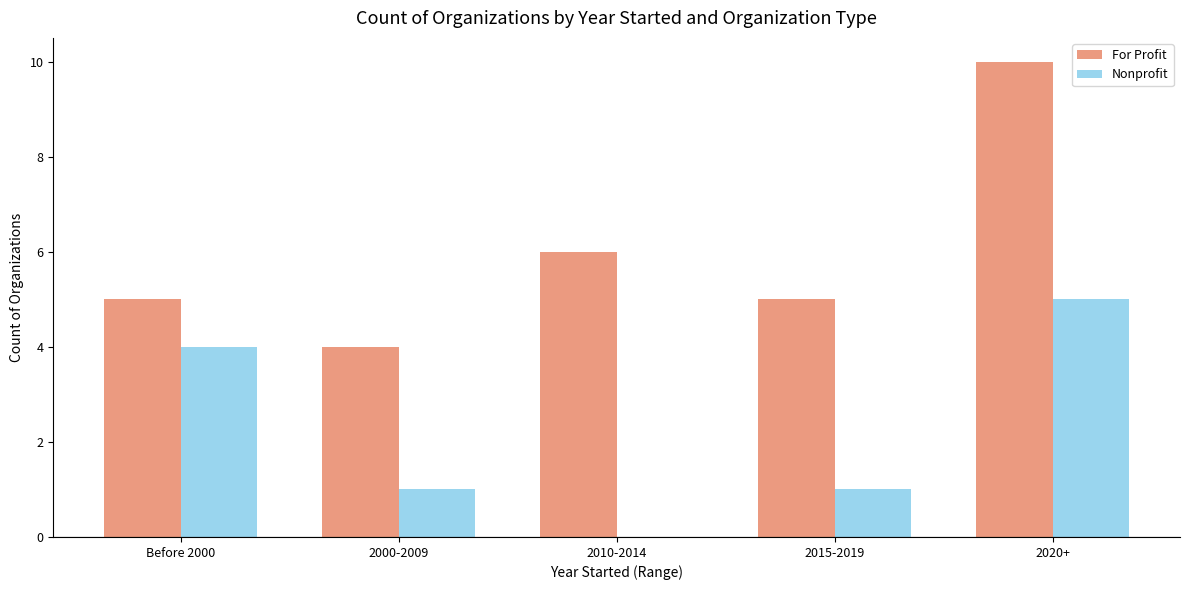

What is the sum of all For Profit values?

30